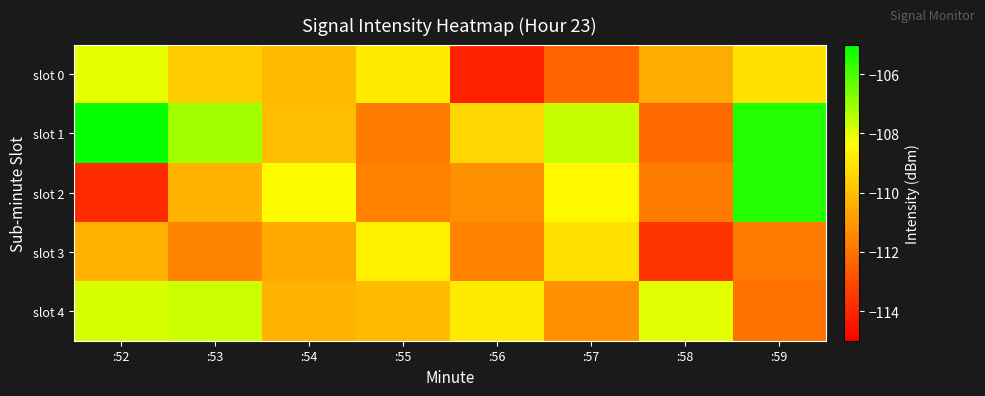

What is the minimum value shown in the chart?

-114.1